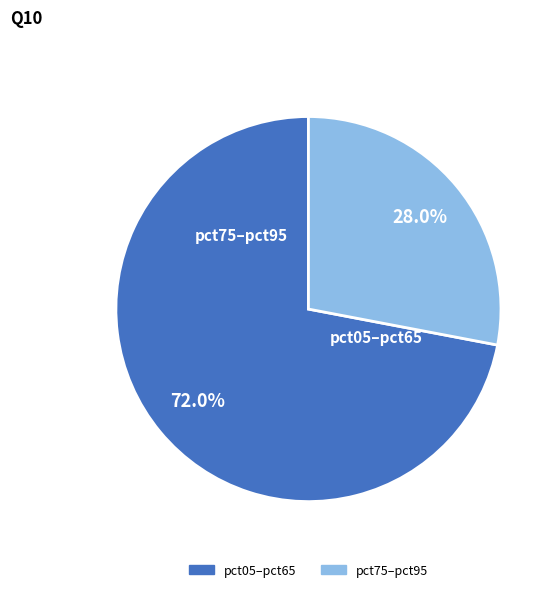

Count the number of slices in the pie.

2